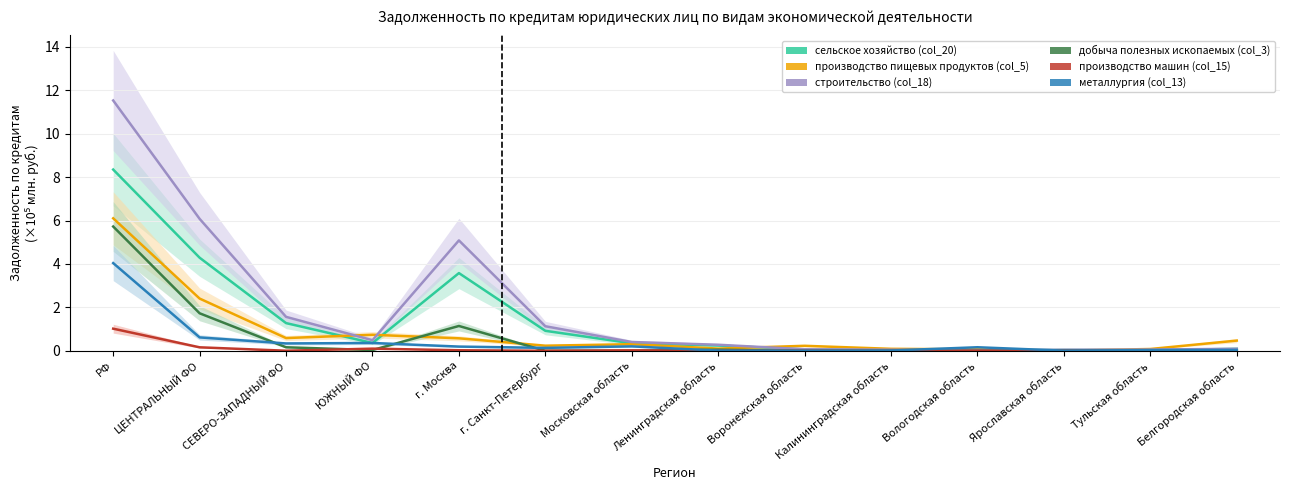

Does the chart have visible grid lines?

Yes